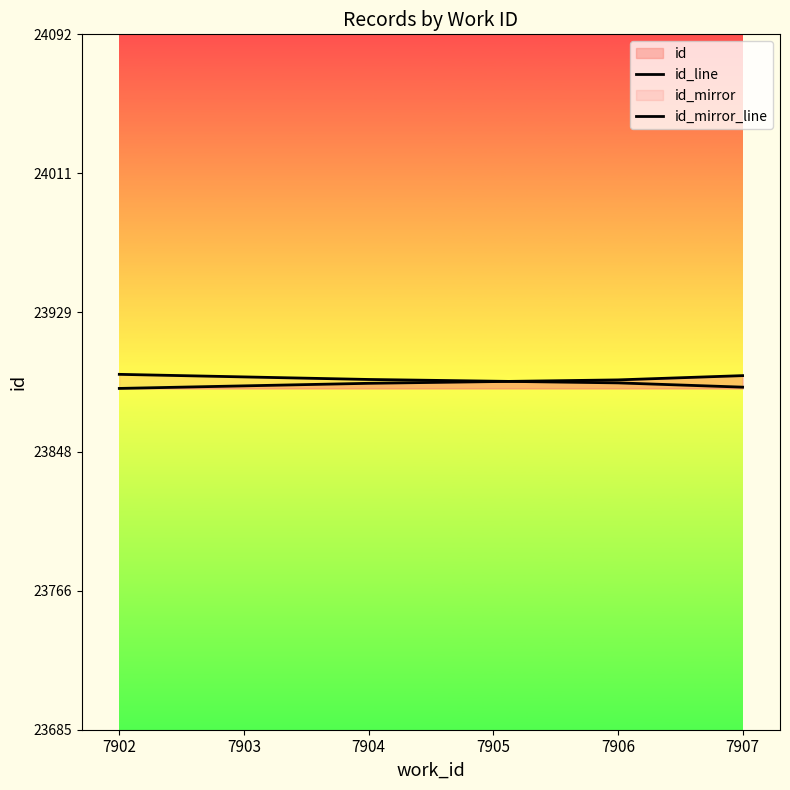

Rank the series by their maximum value, from highest to lowest.

id_mirror_line, id_line